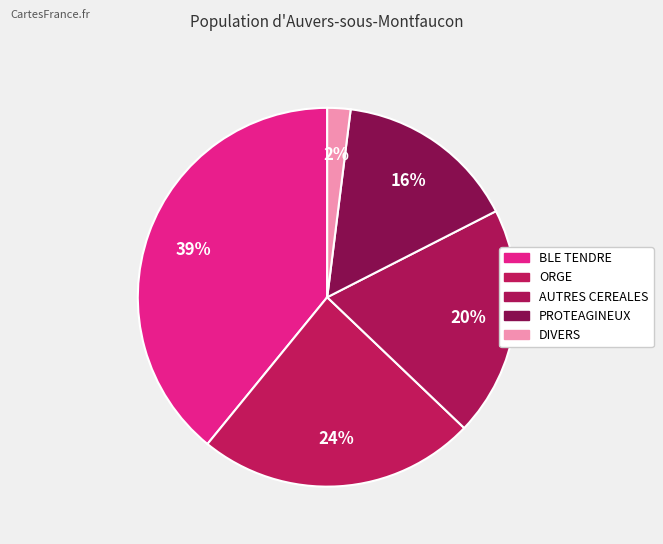

Is it true that DIVERS is 2% of the pie?

True